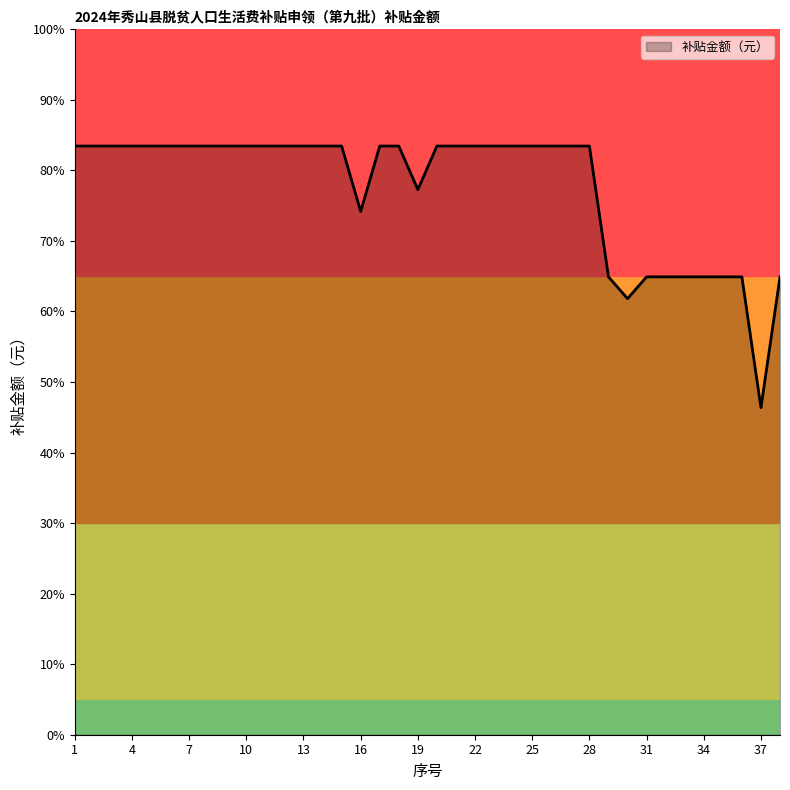

What is the difference between the second highest and minimum values?

408